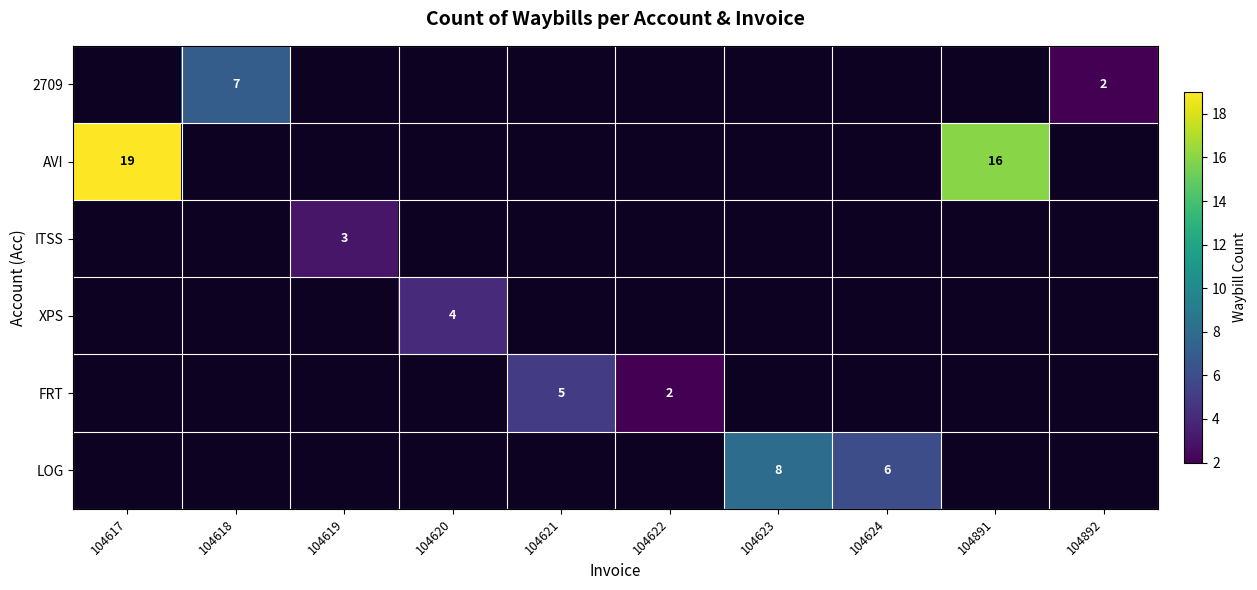

Is it true that FRT equals 1 at 104622?

False